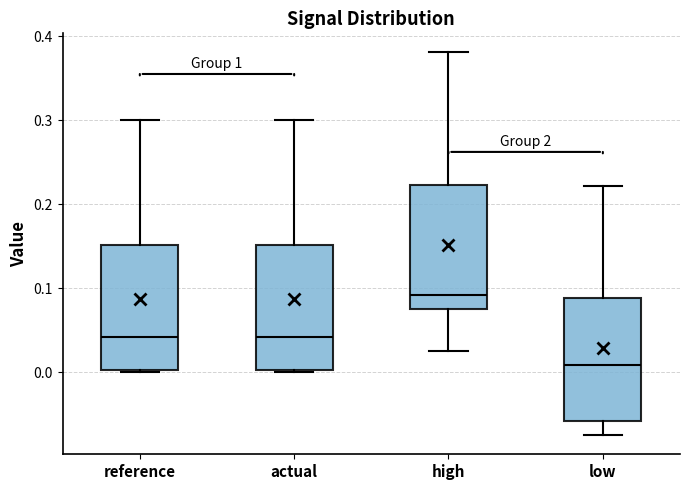

Reading left to right, read every box against the y-axis: the position of its median line, the range the box covers, and the ends of its whiskers. The values are not printed on the chart, so give them approximately, as read against the axis.

reference: median 0.04, box 0.00 to 0.15, whiskers 0.00 to 0.30
actual: median 0.04, box 0.00 to 0.15, whiskers 0.00 to 0.30
high: median 0.09, box 0.08 to 0.22, whiskers 0.03 to 0.38
low: median 0.01, box -0.06 to 0.09, whiskers -0.08 to 0.22